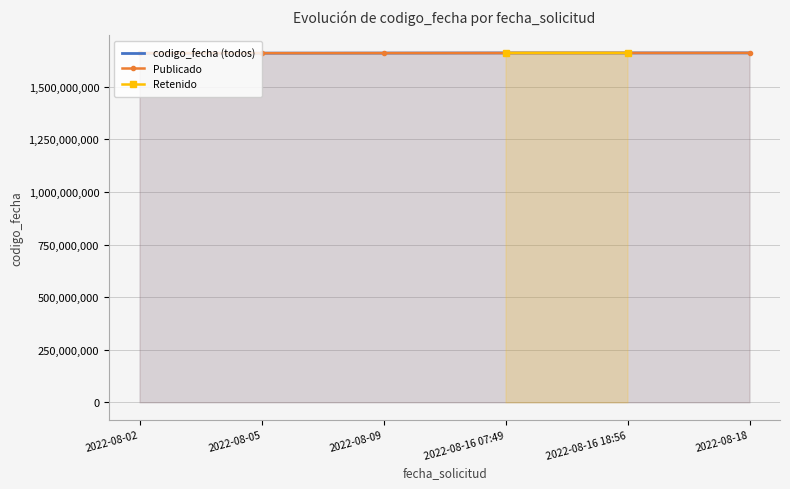

What is the average value?

1660278860